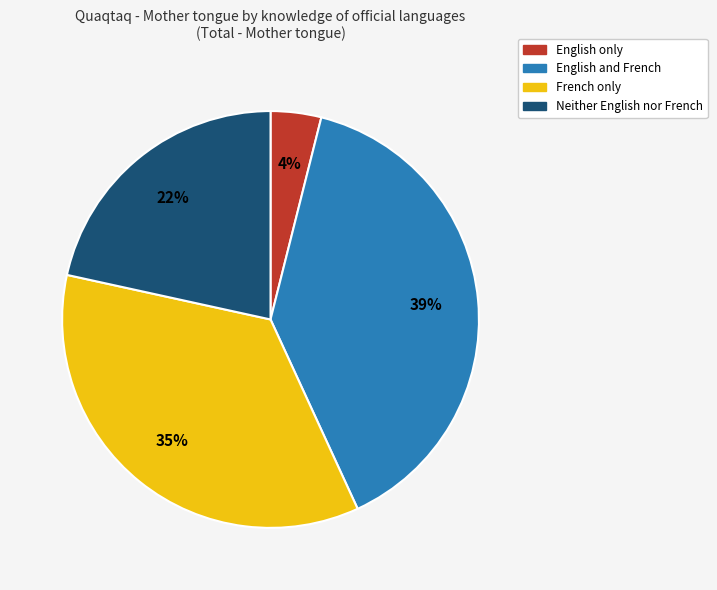

How many segments does this pie chart have?

4